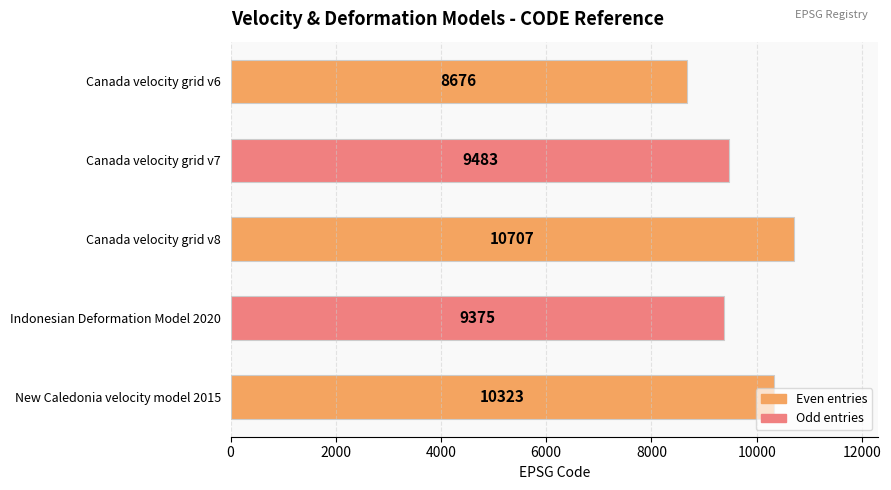

What is the value of the 3rd bar from the top?

10707